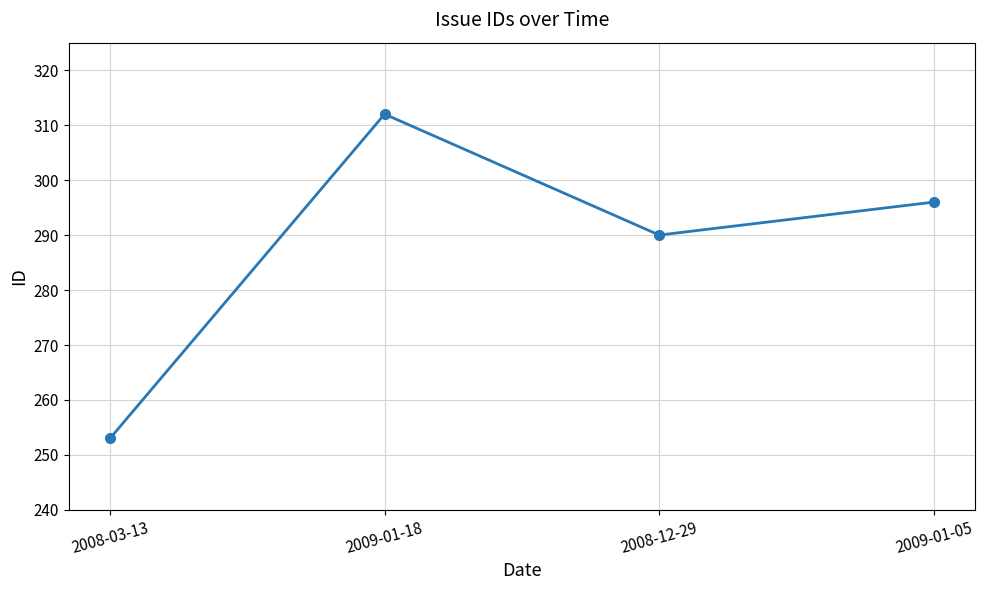

At which category does the data reach its first local valley?

2008-12-29